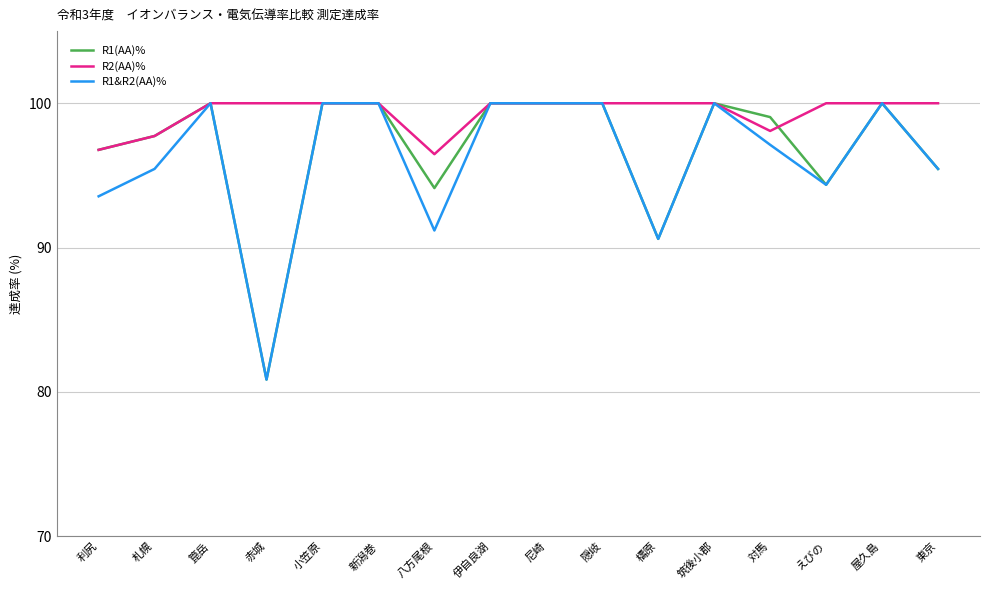

The R2(AA)% series shows 96.5 at 八方尾根. True or false?

True